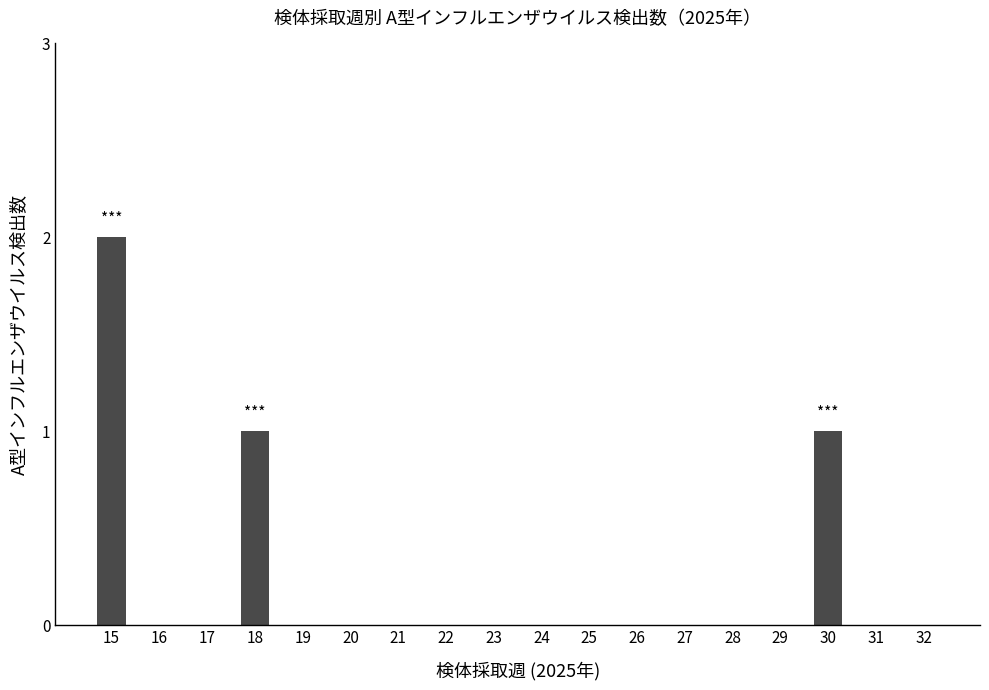

How many values are between 0 and 1?

17